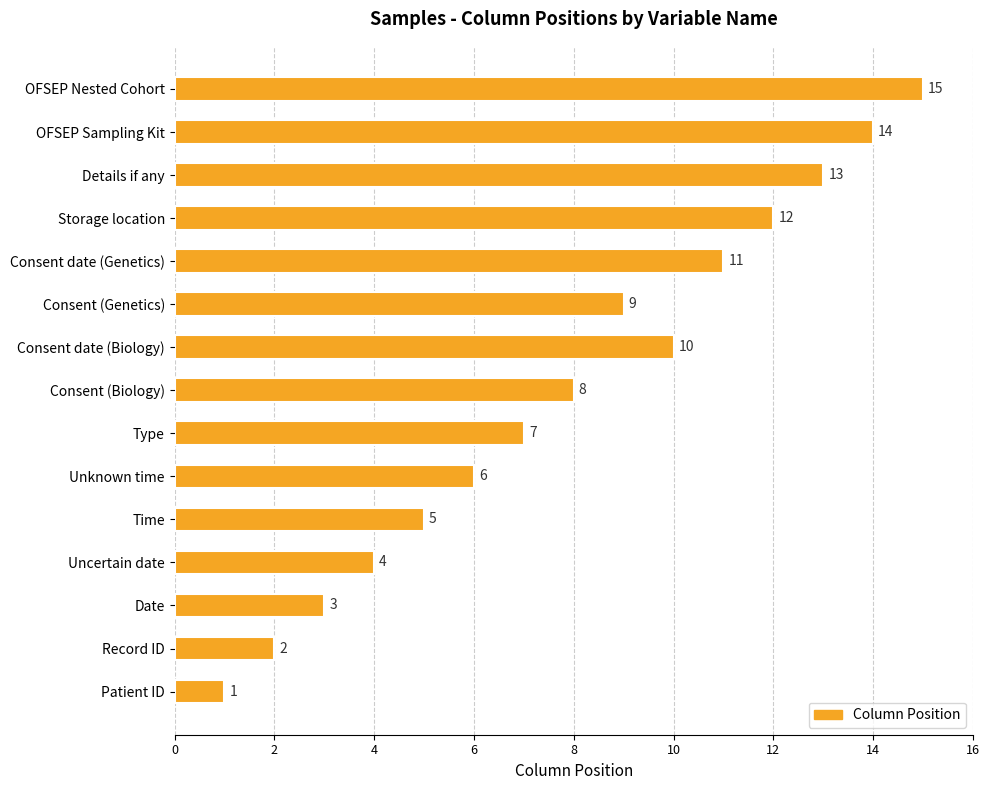

What is the greatest value displayed?

15